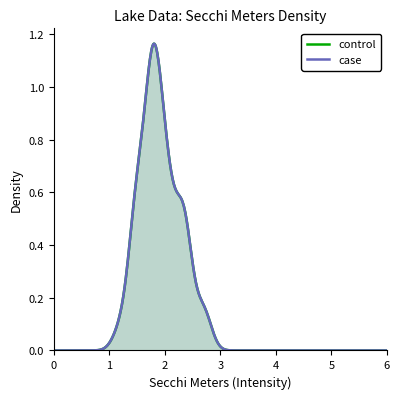

What is the difference between the control values at 2 and 12?

0.9